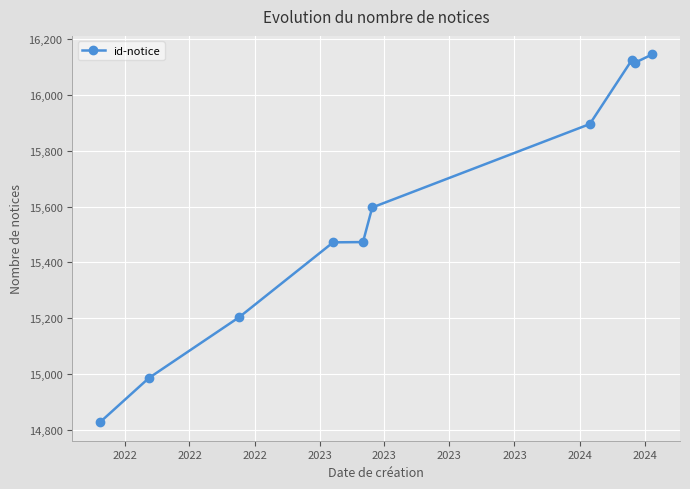

What is the minimum value shown in the chart?

14827